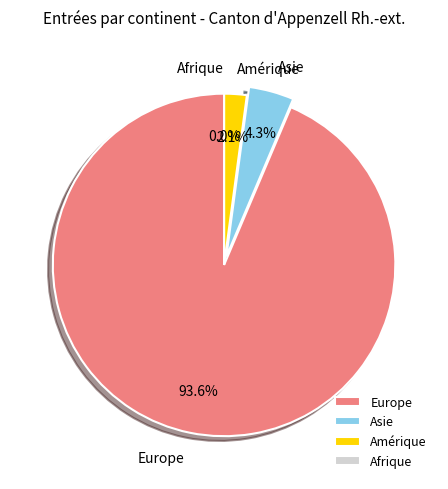

Is it true that Europe is 94% of the pie?

True